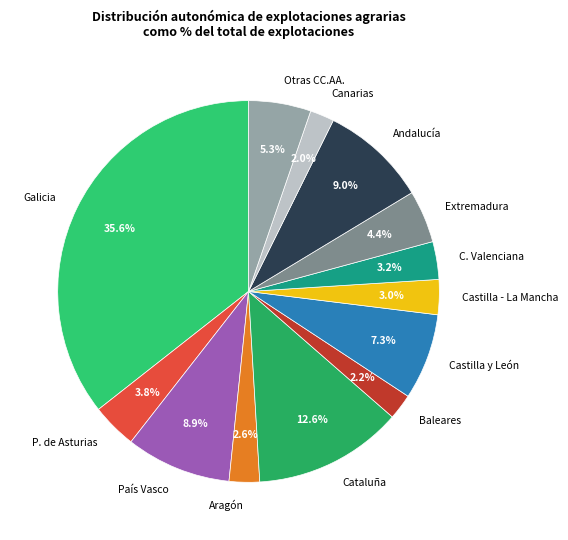

What is the largest slice in the pie chart?

Galicia